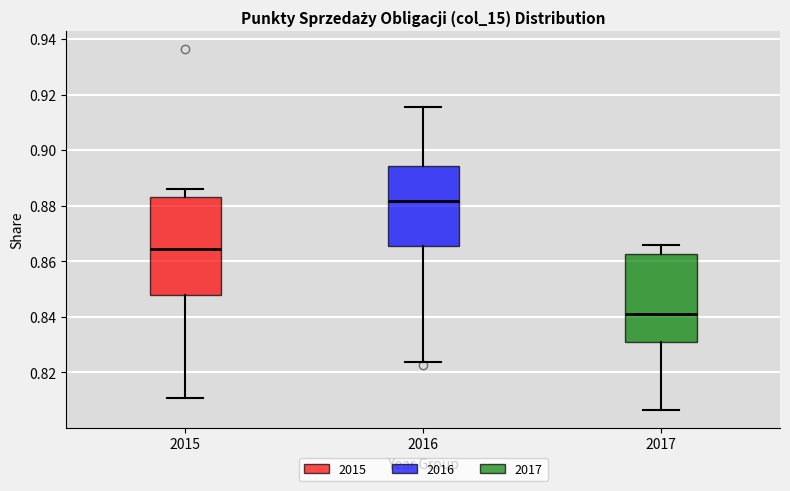

Reading left to right, transcribe this box plot: for each box, give where its median line is, the range the box spans, and where its two whiskers end, as read against the y-axis. The values are not printed on the chart, so give them approximately, as read against the axis.

2015: median 0.864, box 0.848 to 0.884, whiskers 0.810 to 0.886
2016: median 0.882, box 0.866 to 0.894, whiskers 0.824 to 0.916
2017: median 0.840, box 0.830 to 0.862, whiskers 0.806 to 0.866